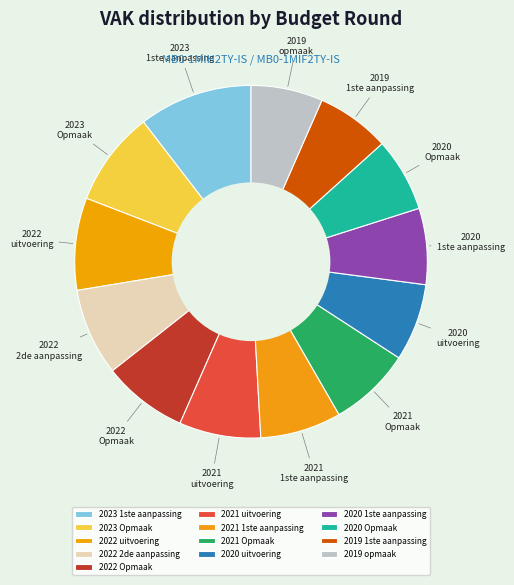

What is the ratio of the value at 2020 uitvoering to the value at 2019 1ste aanpassing?

1.1